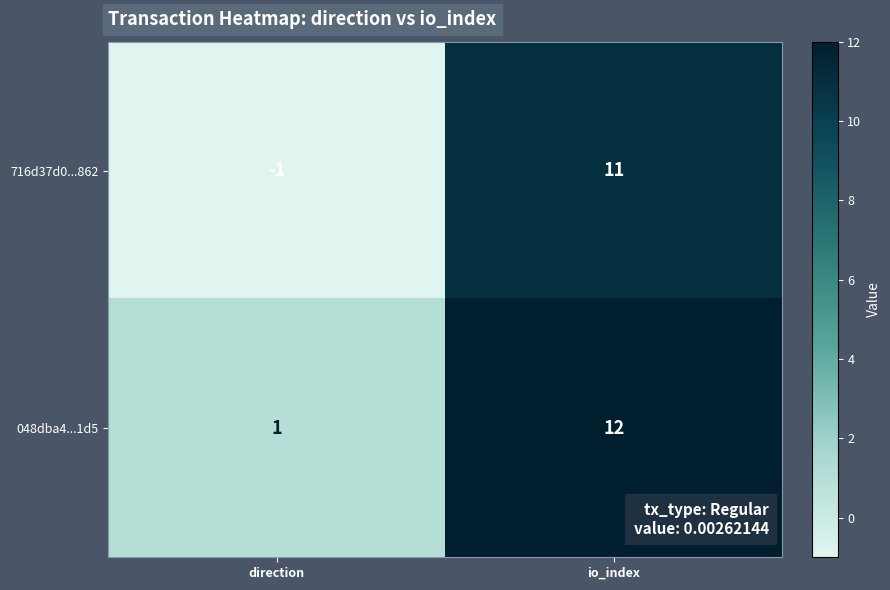

At which category is the sum across all series the highest?

io_index